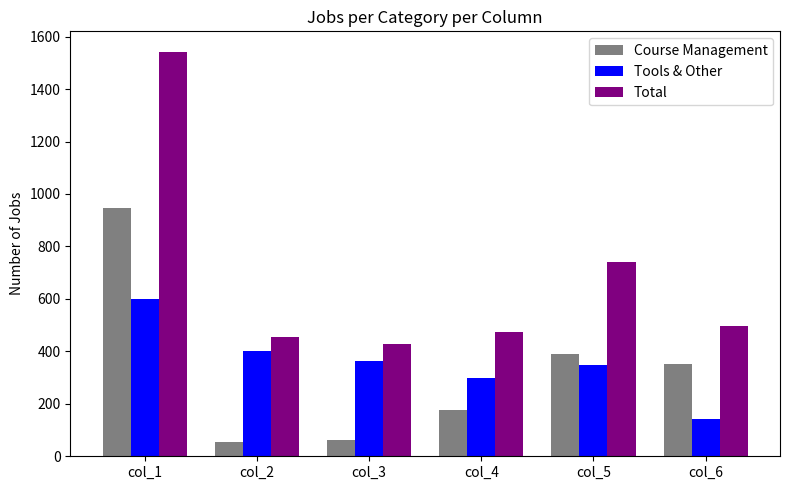

What is the minimum value for Total?

428